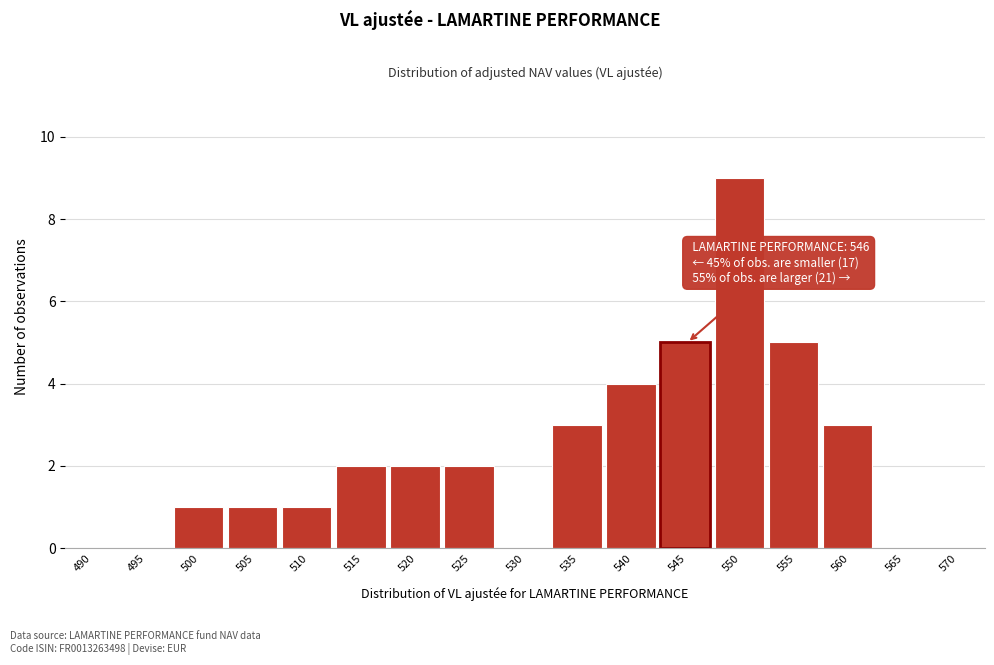

Reading right to left, what are all the values shown in this chart?

570=0	565=0	560=3	555=5	550=9	545=5	540=4	535=3	530=0	525=2	520=2	515=2	510=1	505=1	500=1	495=0	490=0